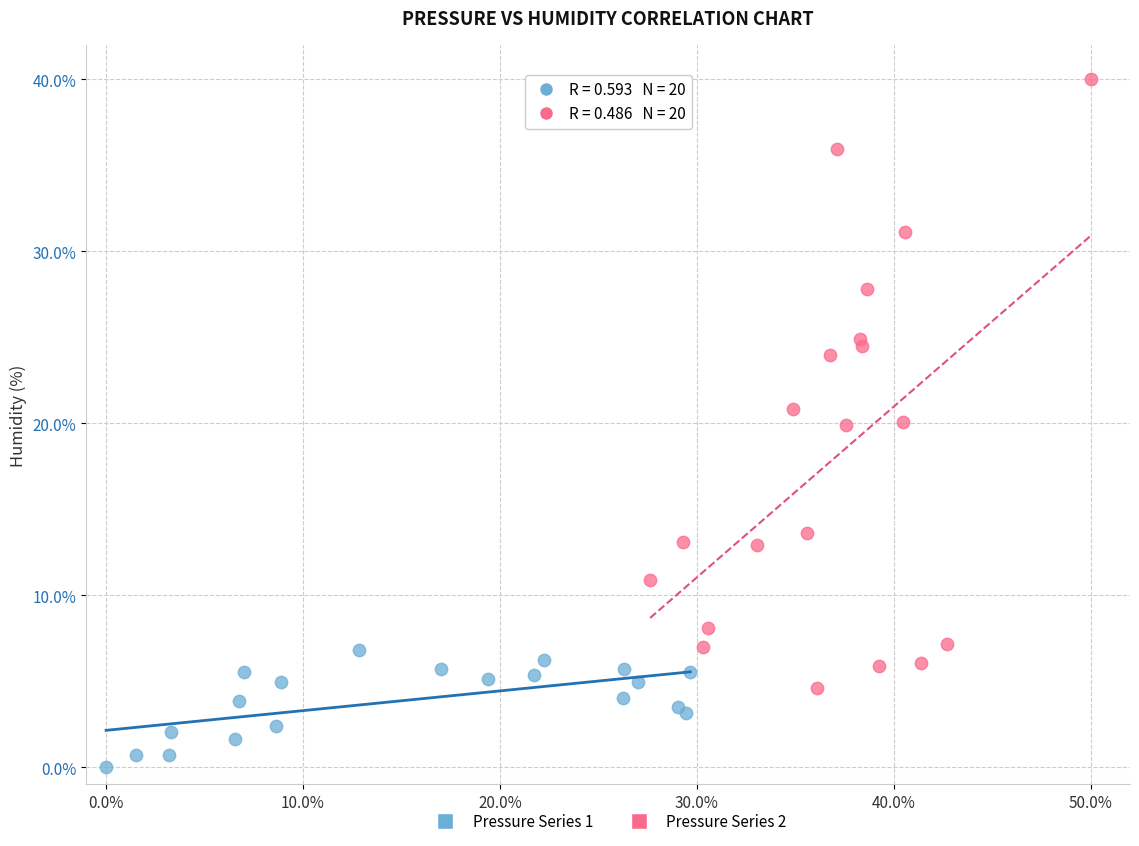

Which series has the widest spread of Y values?

Pressure Series 2